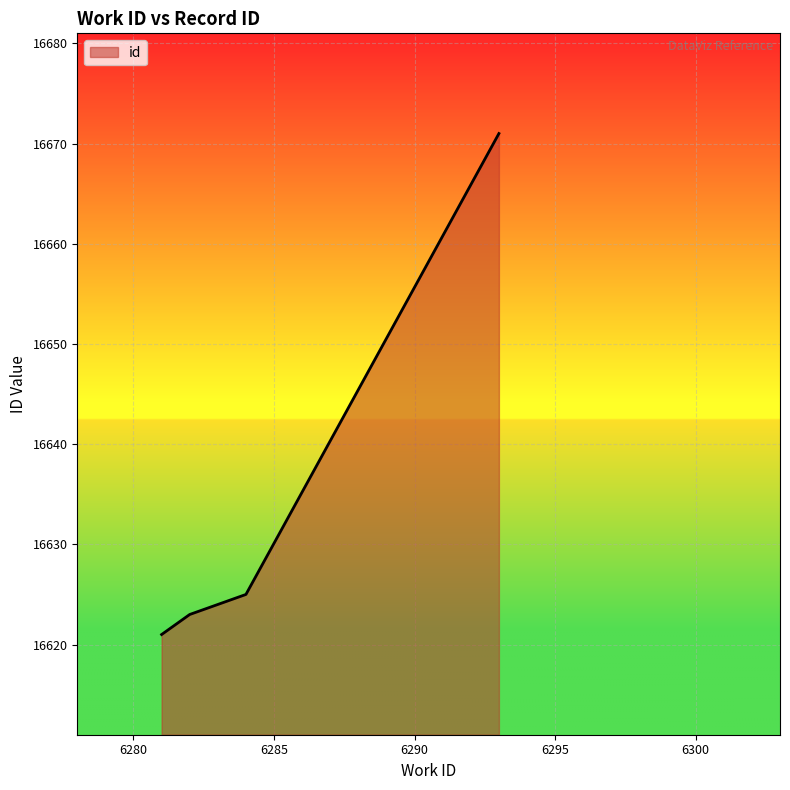

True or false: the data has more than 1 interior local peaks.

False